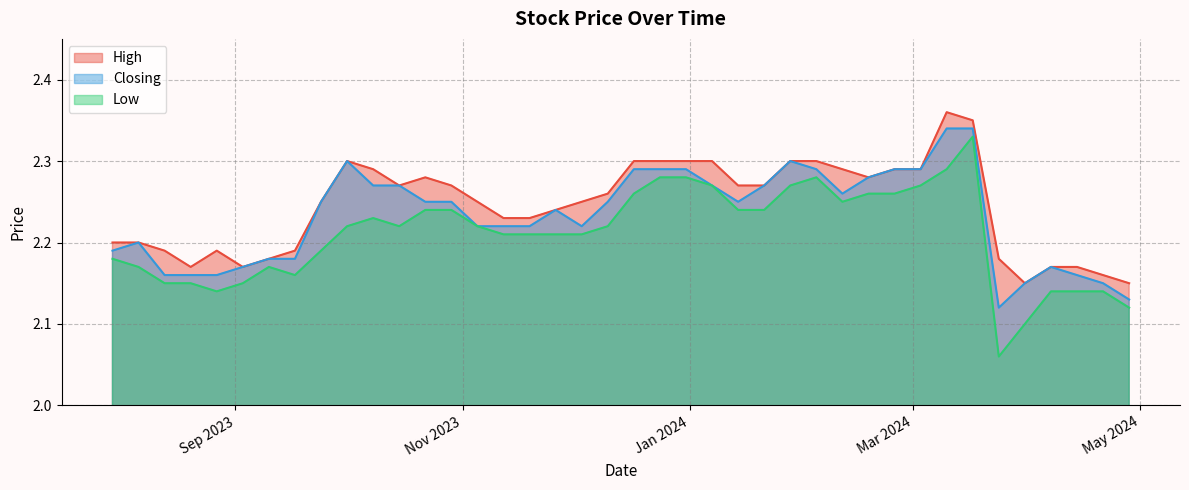

How many interior local valleys does the Closing series have?

4